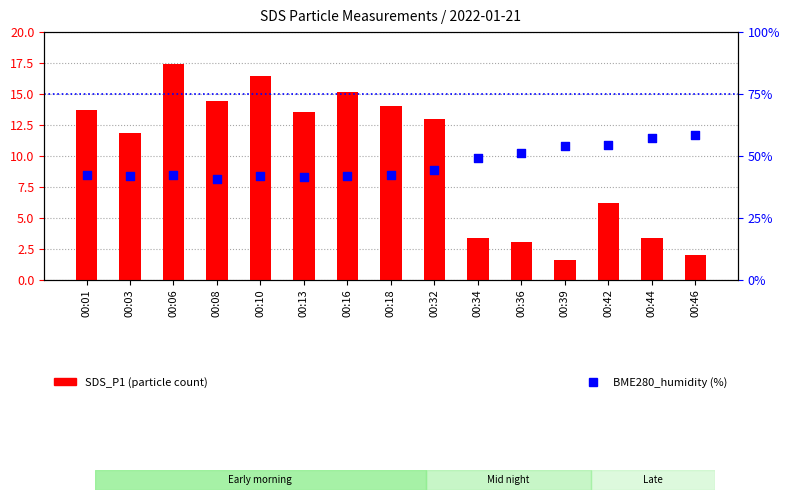

Which series contains the lowest Y value?

SDS_P1